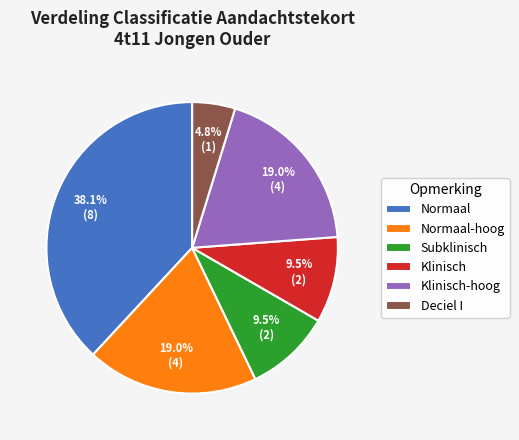

Combined, do Normaal-hoog and Subklinisch account for over 50%?

No